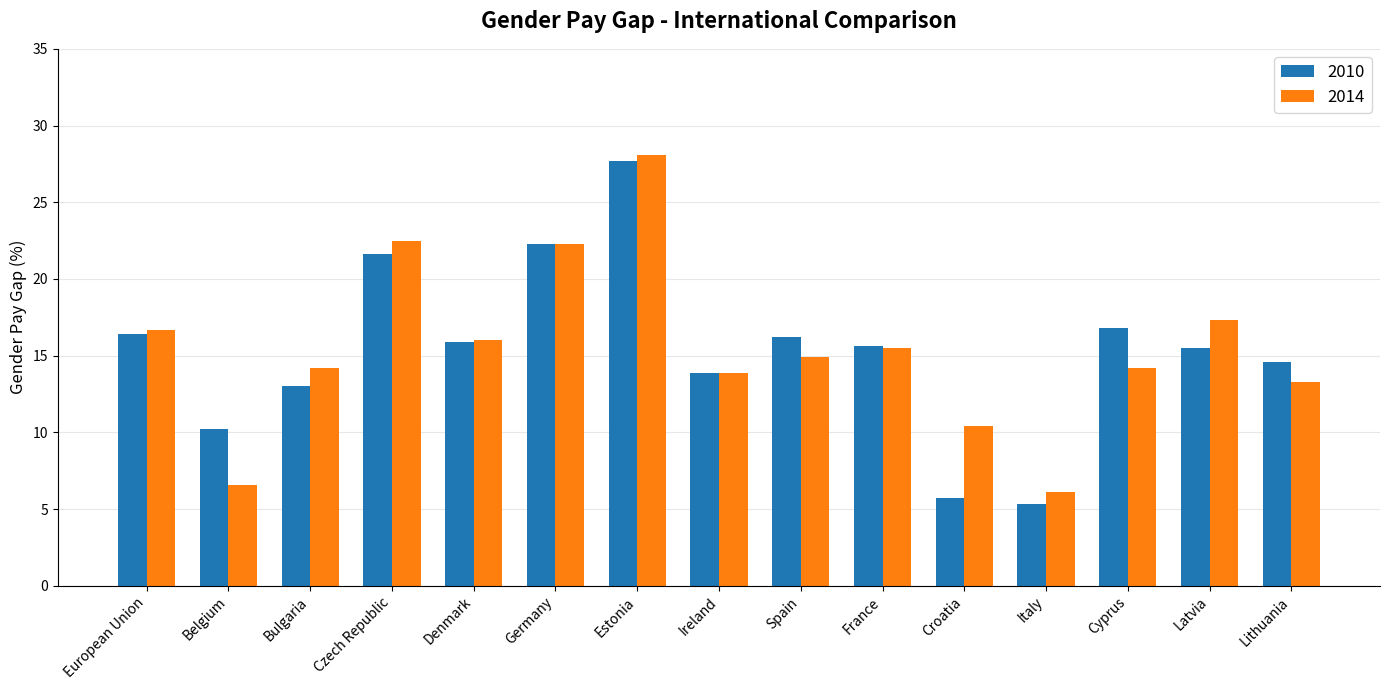

How many values in the 2010 series exceed 15?

9